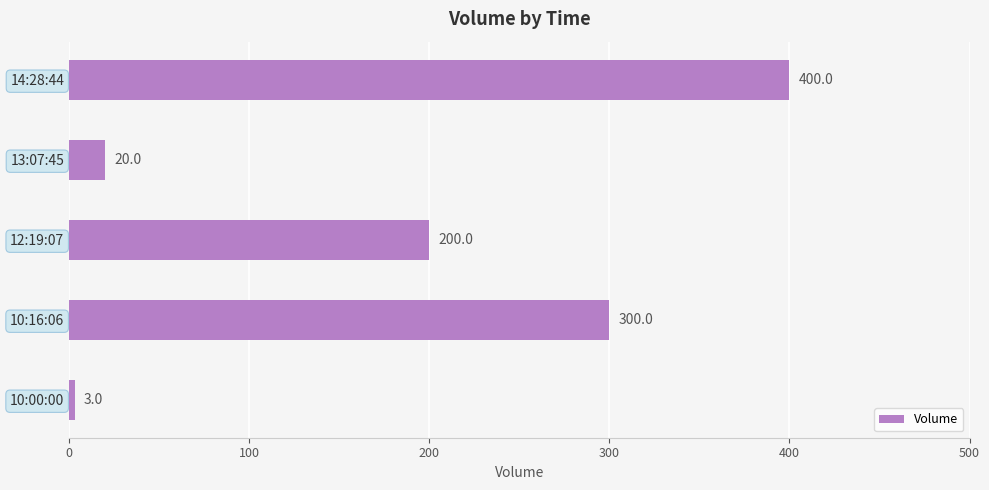

List the labels in order of value, smallest first.

10:00:00, 13:07:45, 12:19:07, 10:16:06, 14:28:44